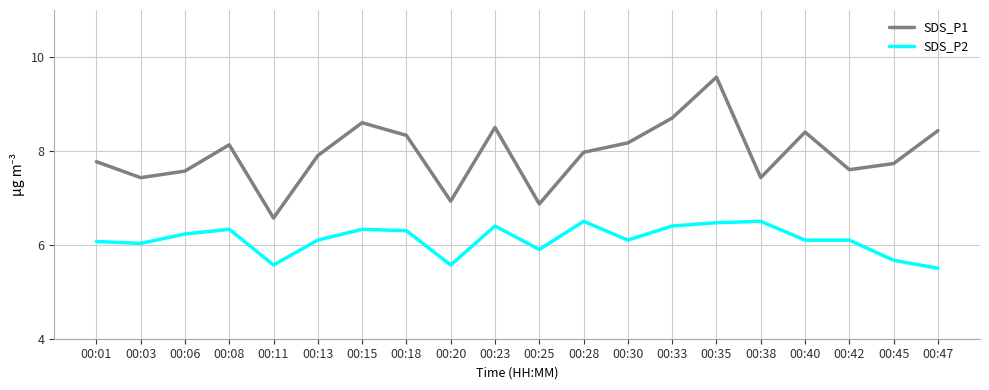

Rank the series by their average value, from highest to lowest.

SDS_P1, SDS_P2